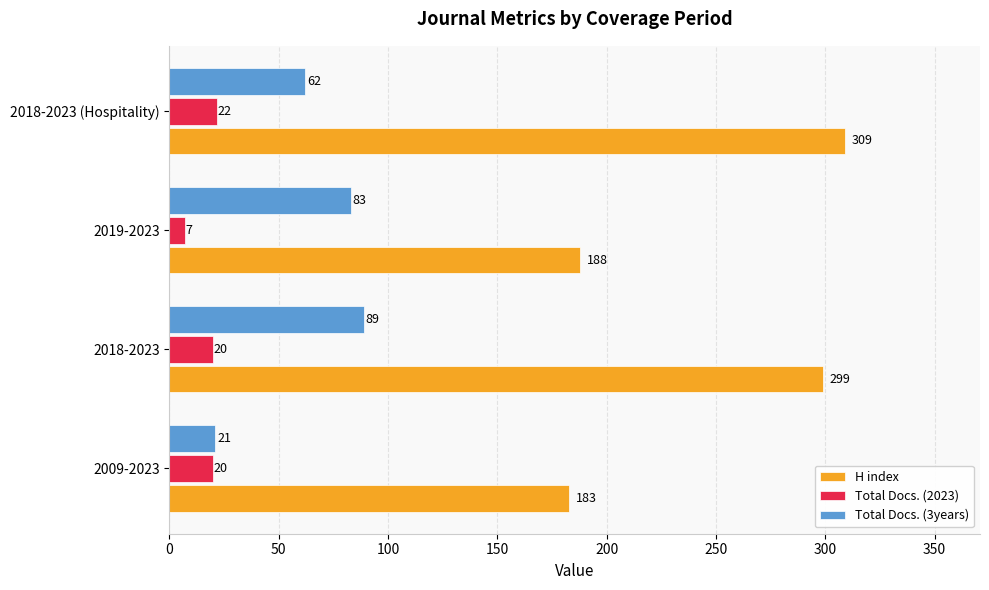

Rank the series by their maximum value, from highest to lowest.

H index, Total Docs. (3years), Total Docs. (2023)